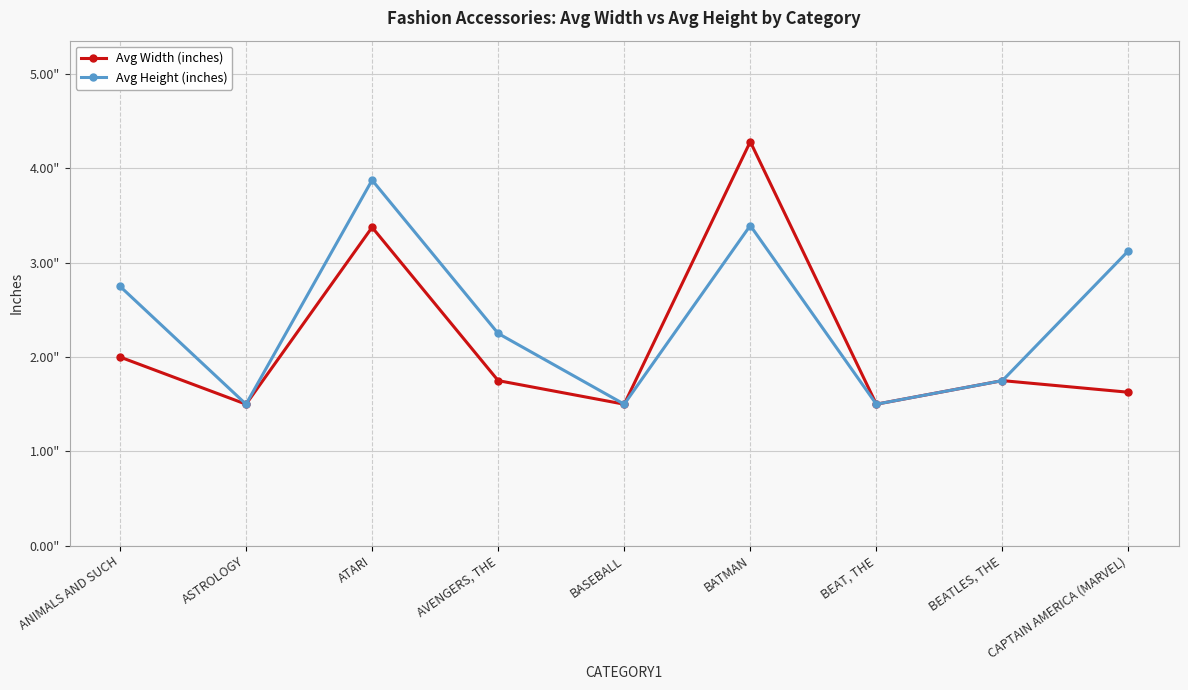

Does the chart display data point markers on the line(s)?

Yes